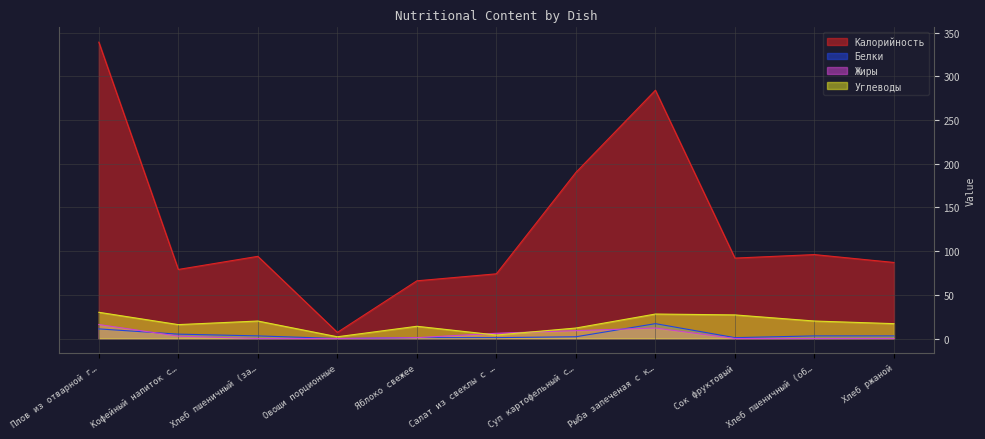

What are all the series names shown in the legend?

Калорийность, Белки, Жиры, Углеводы